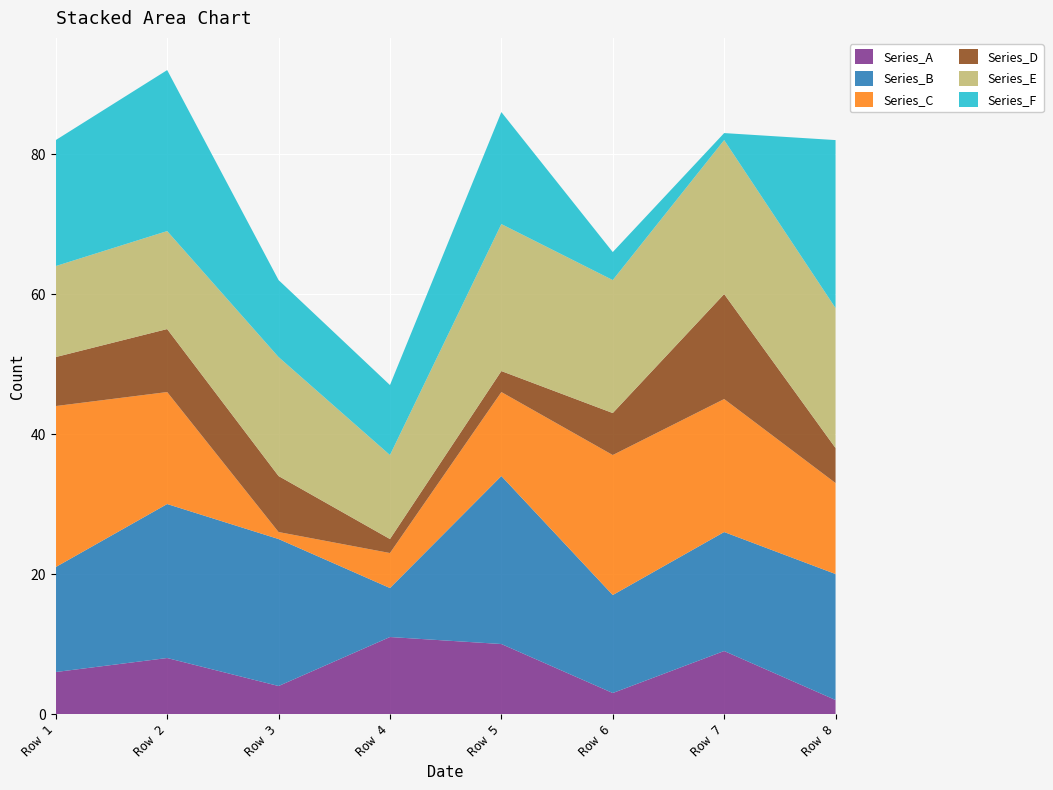

Reading left to right, extract all data points from this chart.

Series_A: Row 1=6	Row 2=8	Row 3=4	Row 4=11	Row 5=10	Row 6=3	Row 7=9	Row 8=2
Series_B: Row 1=15	Row 2=22	Row 3=21	Row 4=7	Row 5=24	Row 6=14	Row 7=17	Row 8=18
Series_C: Row 1=23	Row 2=16	Row 3=1	Row 4=5	Row 5=12	Row 6=20	Row 7=19	Row 8=13
Series_D: Row 1=7	Row 2=9	Row 3=8	Row 4=2	Row 5=3	Row 6=6	Row 7=15	Row 8=5
Series_E: Row 1=13	Row 2=14	Row 3=17	Row 4=12	Row 5=21	Row 6=19	Row 7=22	Row 8=20
Series_F: Row 1=18	Row 2=23	Row 3=11	Row 4=10	Row 5=16	Row 6=4	Row 7=1	Row 8=24